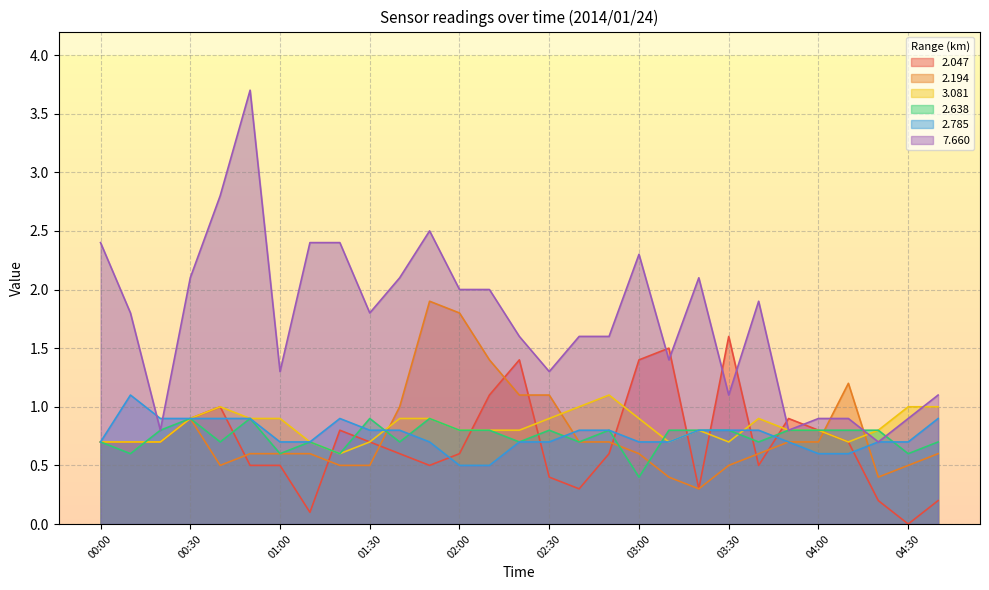

Which series has the largest total across all categories?

7.660